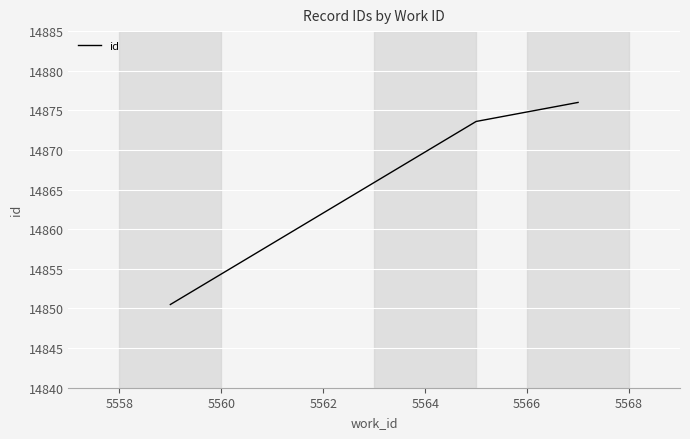

What is the minimum value shown in the chart?

14850.5